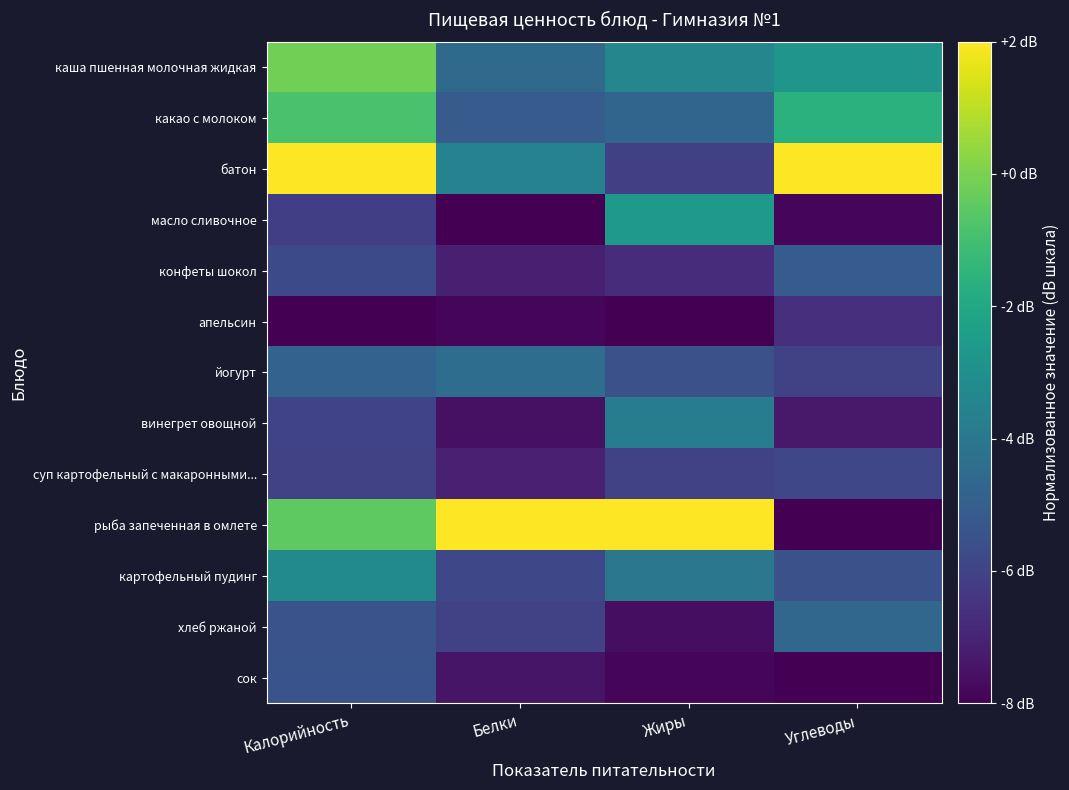

Which series changed the most between Жиры and Углеводы?

рыба запеченная в омлете